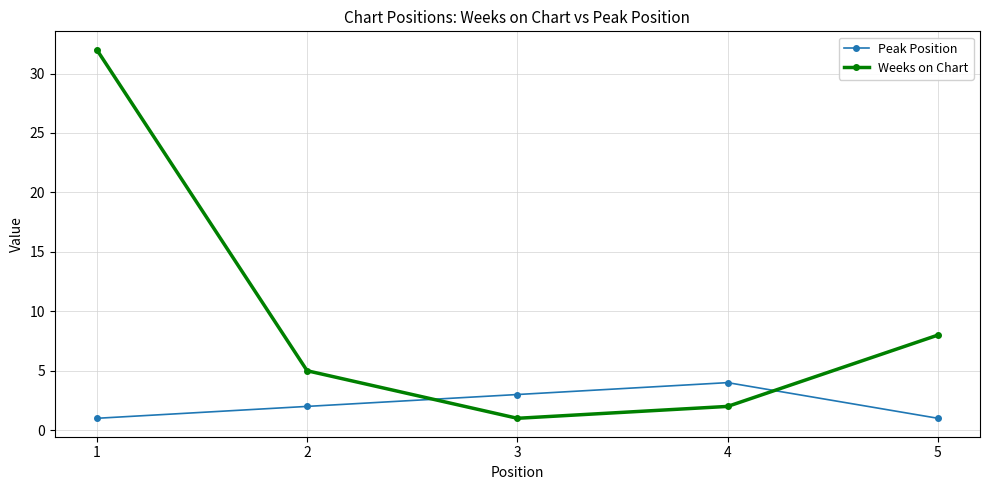

The value of Weeks on Chart at 4 is 2. True or false?

True